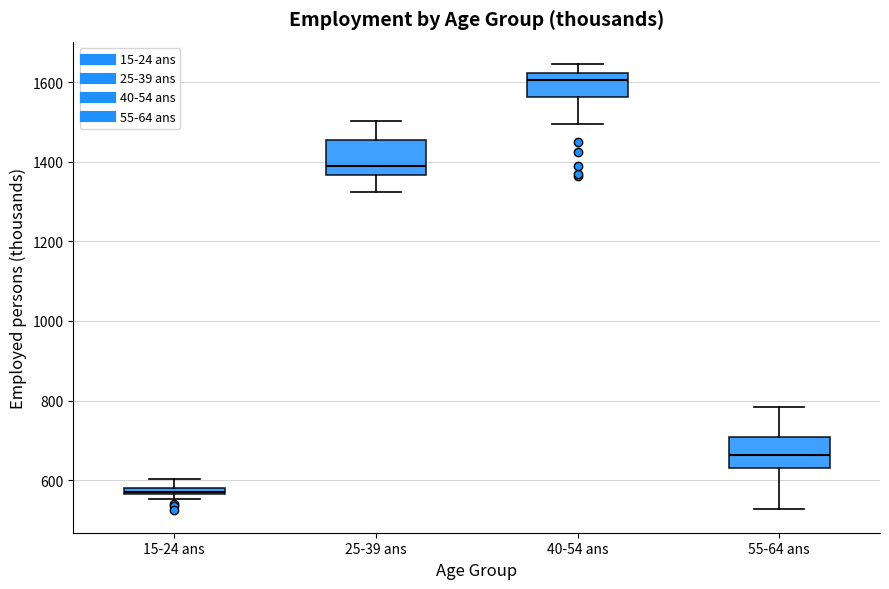

Which box's median line is the lowest?

15-24 ans